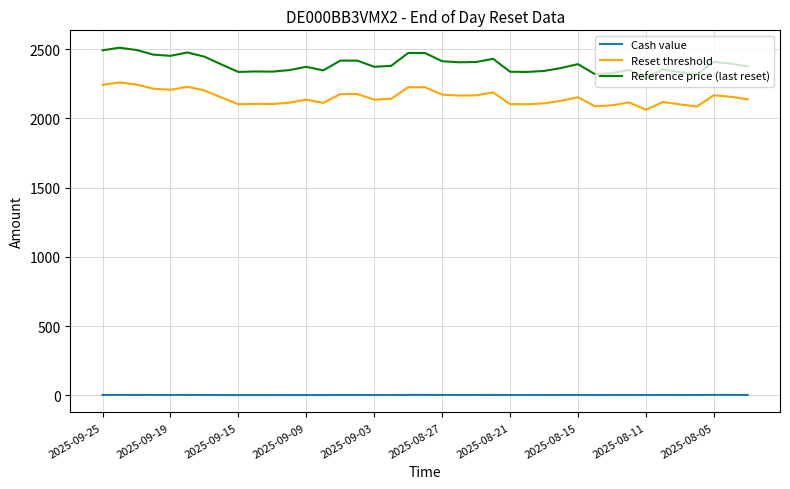

Which series has the largest total across all categories?

Reference price (last reset)